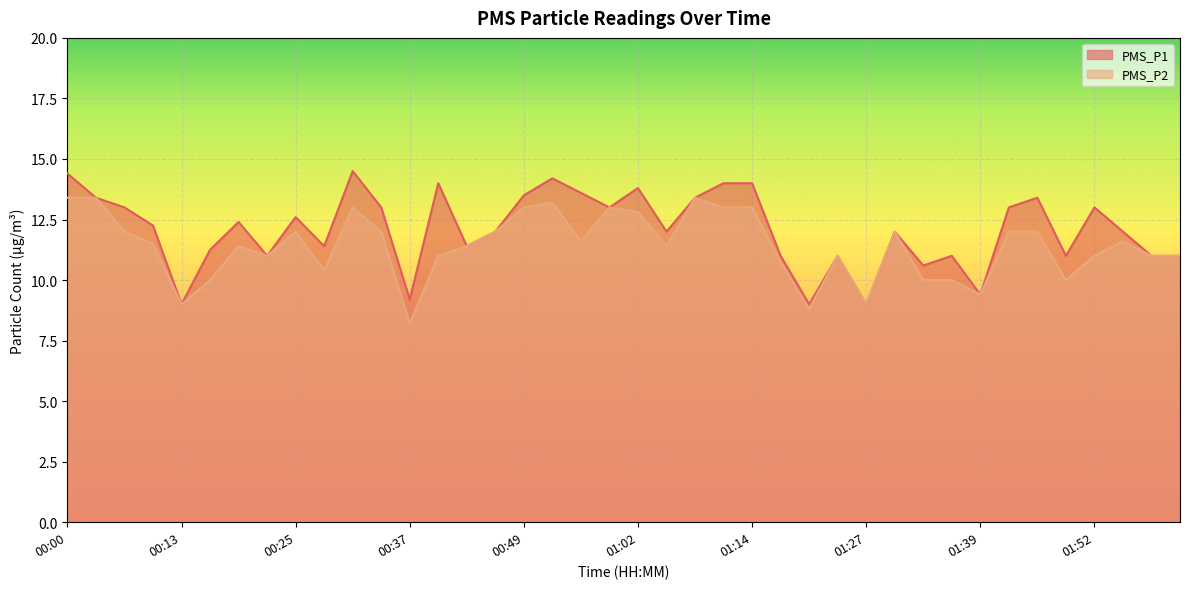

Reading left to right, what are all the values shown in this chart?

PMS_P1: 00:00=14.4	00:03=13.4	00:07=13.0	00:10=12.2	00:13=9.0	00:16=11.2	00:19=12.4	00:22=11.0	00:25=12.6	00:28=11.4	00:31=14.5	00:34=13.0	00:37=9.2	00:40=14.0	00:43=11.4	00:46=12.0	00:49=13.5	00:52=14.2	00:56=13.6	00:59=13.0	01:02=13.8	01:05=12.0	01:08=13.4	01:11=14.0	01:14=14.0	01:17=11.0	01:20=9.0	01:24=11.0	01:27=9.0	01:30=12.0	01:33=10.6	01:36=11.0	01:39=9.4	01:42=13.0	01:46=13.4	01:49=11.0	01:52=13.0	01:55=12.0	01:58=11.0	02:01=11.0
PMS_P2: 00:00=13.4	00:03=13.4	00:07=12.0	00:10=11.5	00:13=9.0	00:16=10.0	00:19=11.4	00:22=11.0	00:25=12.0	00:28=10.4	00:31=13.0	00:34=12.0	00:37=8.2	00:40=11.0	00:43=11.4	00:46=12.0	00:49=13.0	00:52=13.2	00:56=11.6	00:59=13.0	01:02=12.8	01:05=11.4	01:08=13.4	01:11=13.0	01:14=13.0	01:17=10.8	01:20=8.8	01:24=11.0	01:27=9.0	01:30=12.0	01:33=10.0	01:36=10.0	01:39=9.4	01:42=12.0	01:46=12.0	01:49=10.0	01:52=11.0	01:55=11.6	01:58=11.0	02:01=11.0